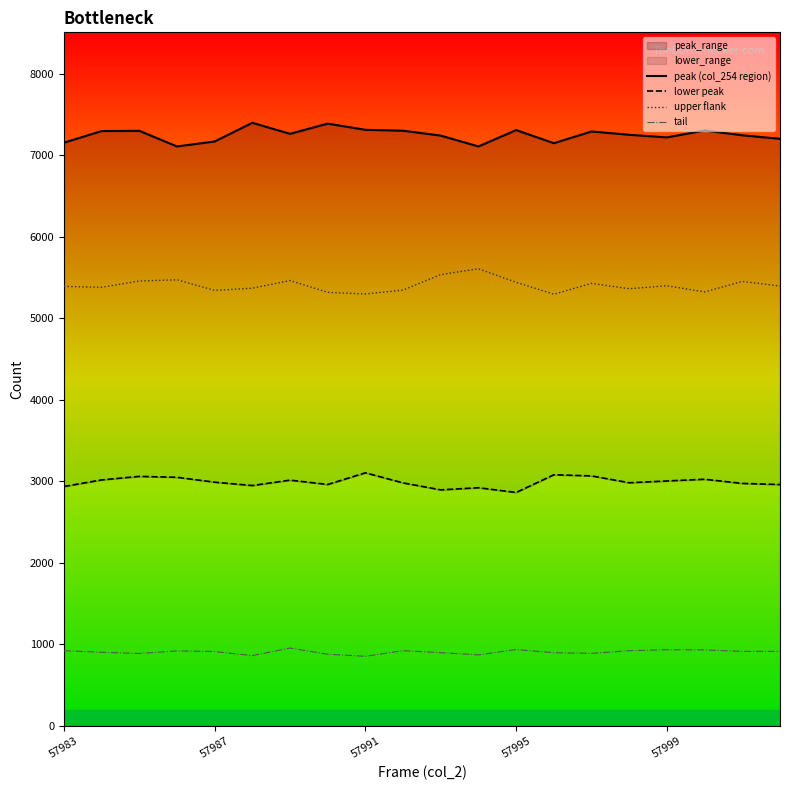

The tail series shows 480 at 57983. True or false?

False